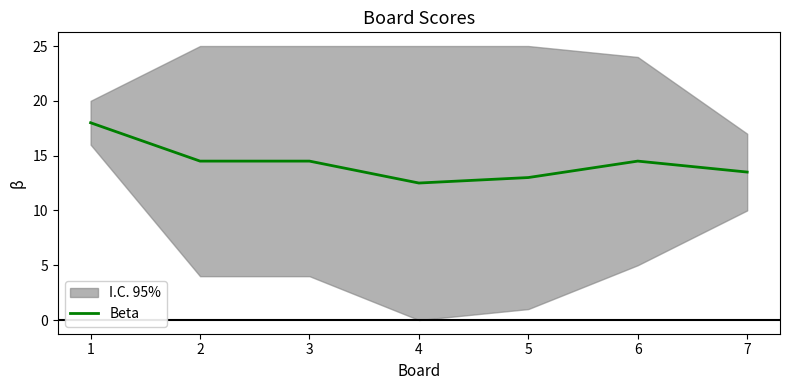

What is the value of the 1st point from the left?

18.0